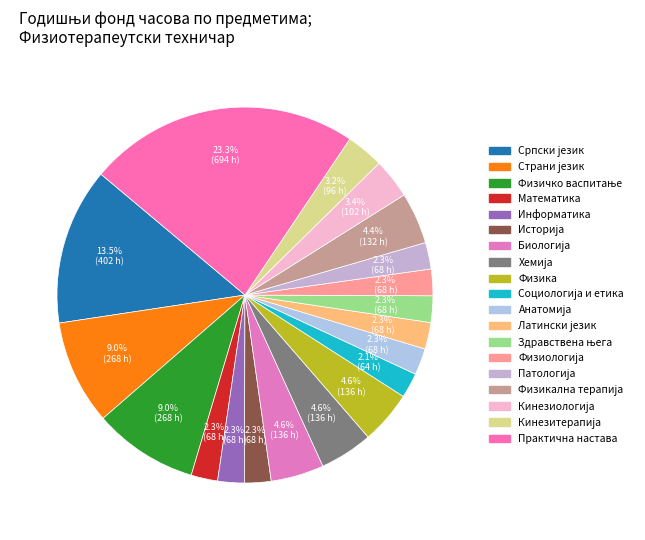

Is there a majority slice in this chart?

No